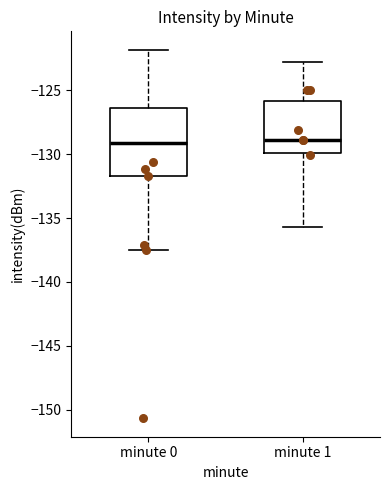

Comparing the boxes themselves (not the whiskers), which one is the tallest?

minute 0